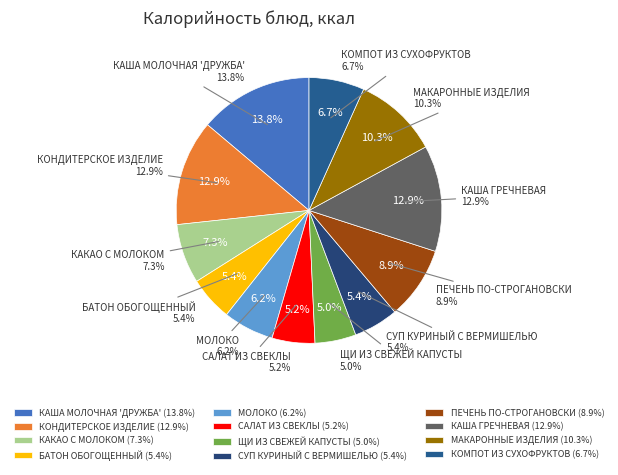

True or false: КАША МОЛОЧНАЯ 'ДРУЖБА' accounts for 14% of the total.

True